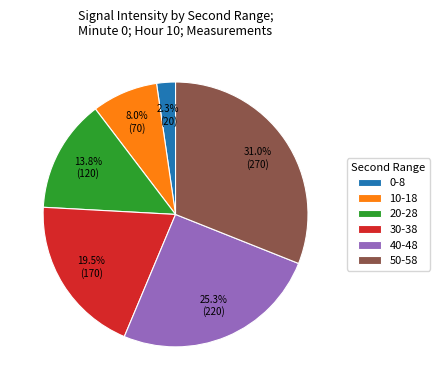

Rank the categories by value from highest to lowest.

50-58, 40-48, 30-38, 20-28, 10-18, 0-8